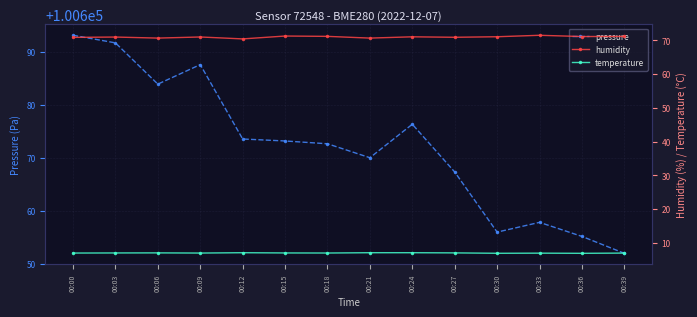

True or false: pressure and temperature cross at least once.

False